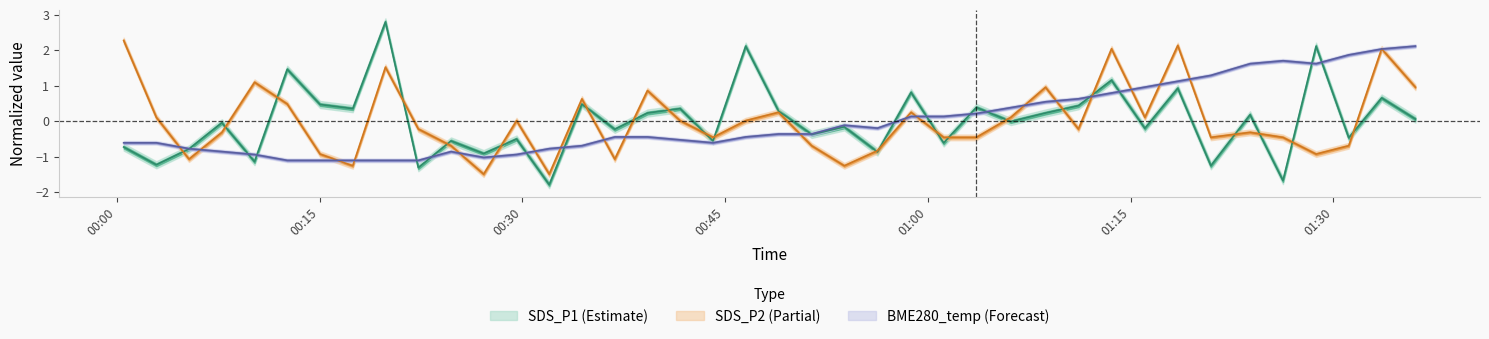

What is the total value across all series at 2023/08/08 00:39:15?

0.6